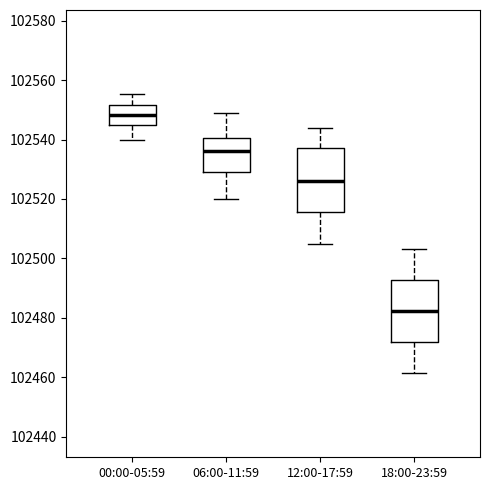

Which box's median line is the lowest?

18:00-23:59